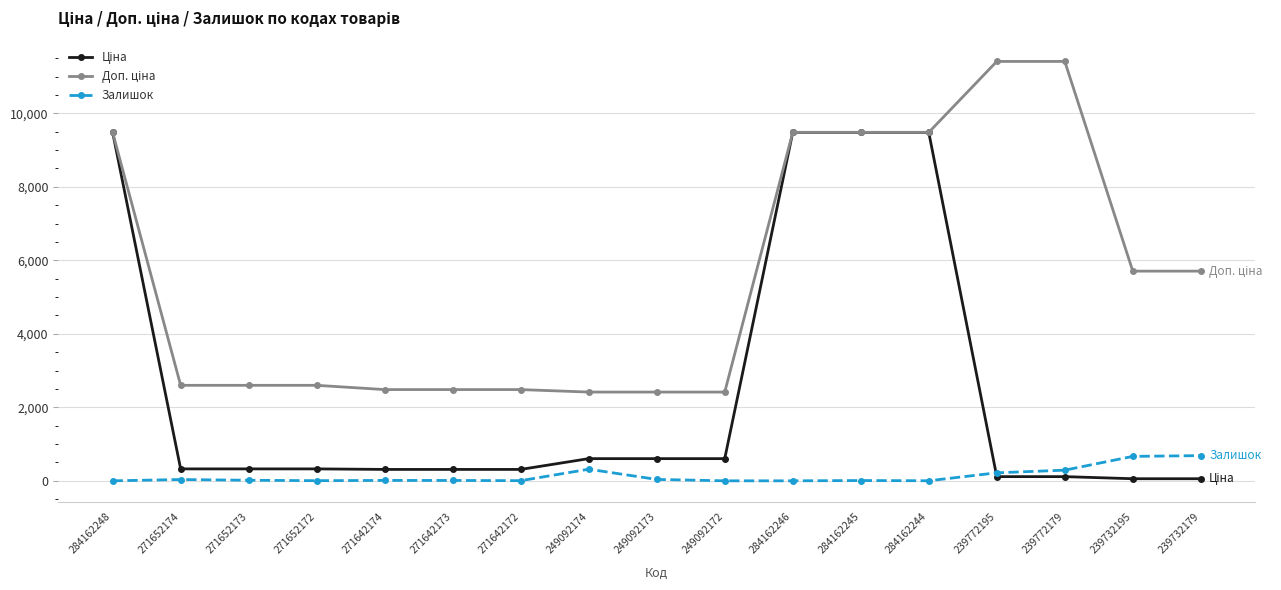

What is the total value across all series at 284162246?

18960.1